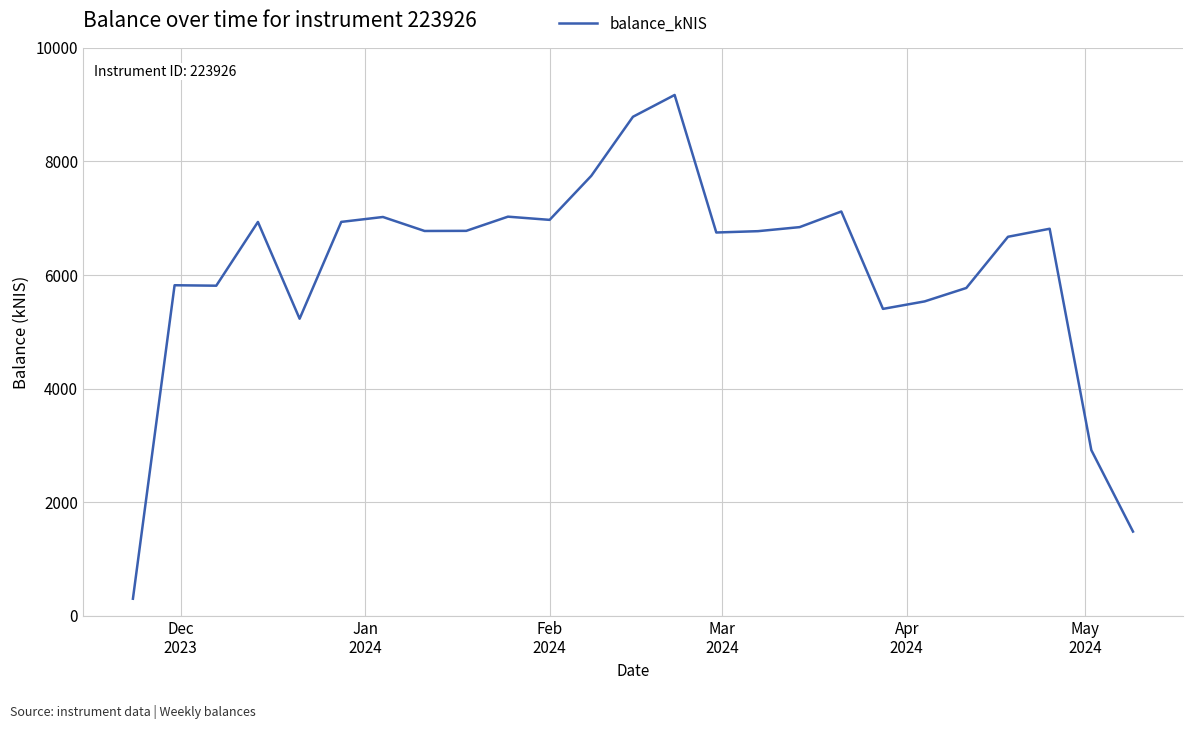

What is the maximum value shown in the chart?

9170.2